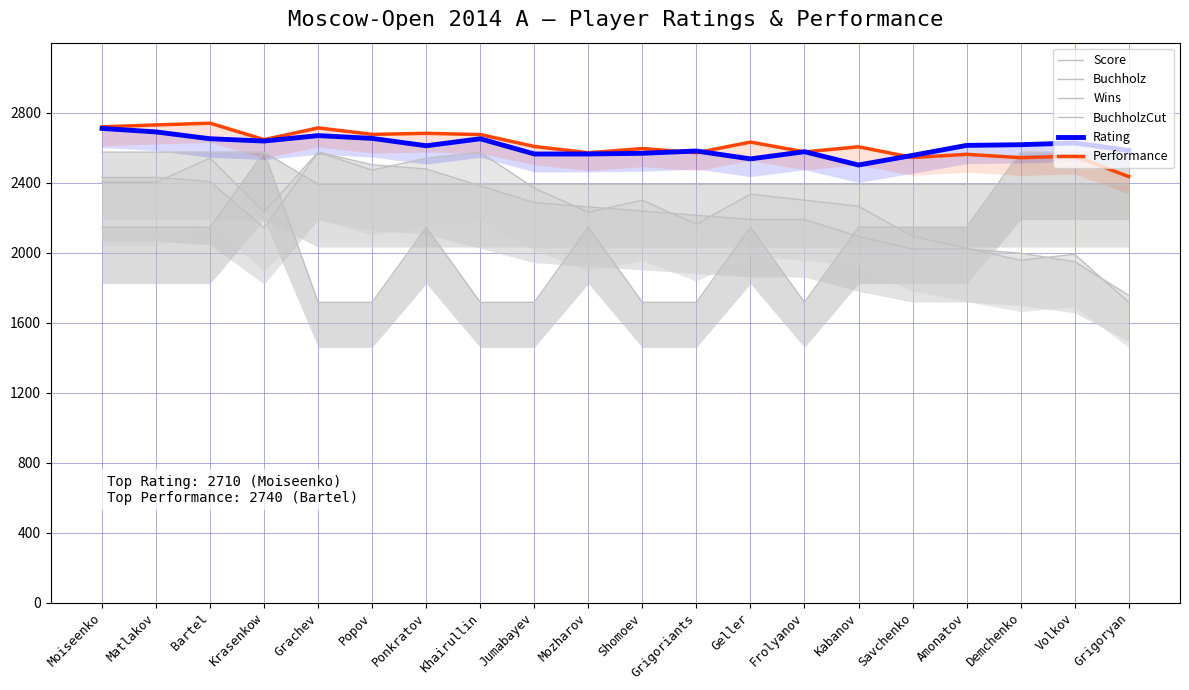

What is the total value across all series at Moiseenko?

14981.9